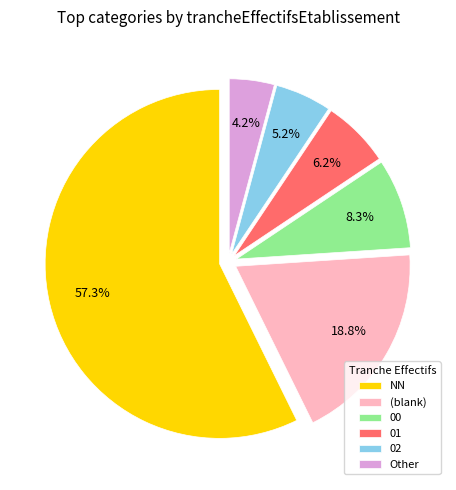

What percentage do 00 and (blank) together represent?

27.1%